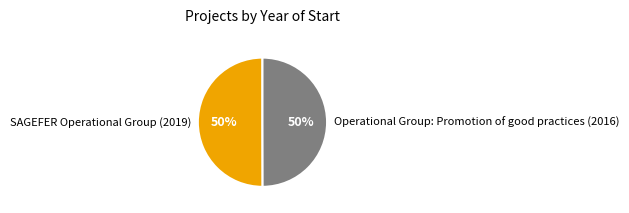

Combined, do Operational Group: Promotion of good practices (2016) and SAGEFER Operational Group (2019) account for over 50%?

Yes